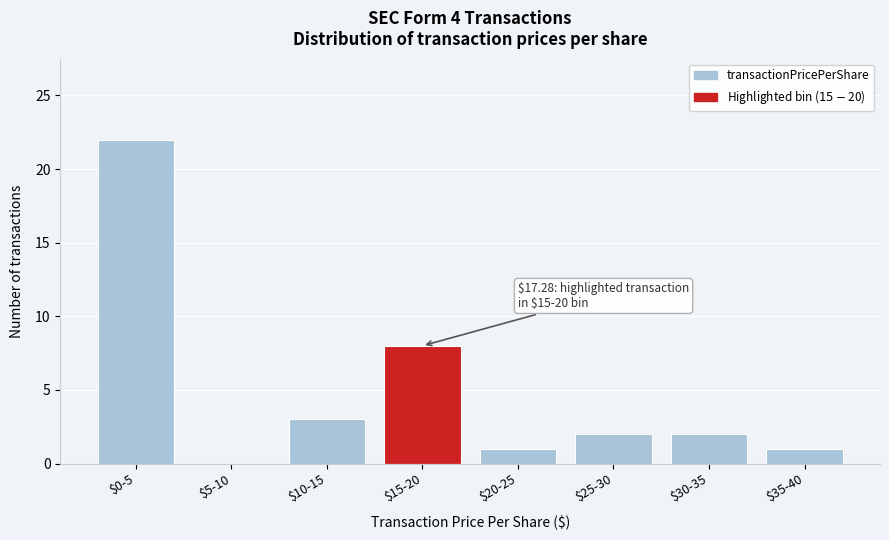

True or false: the data shows 2 at $35-40.

False